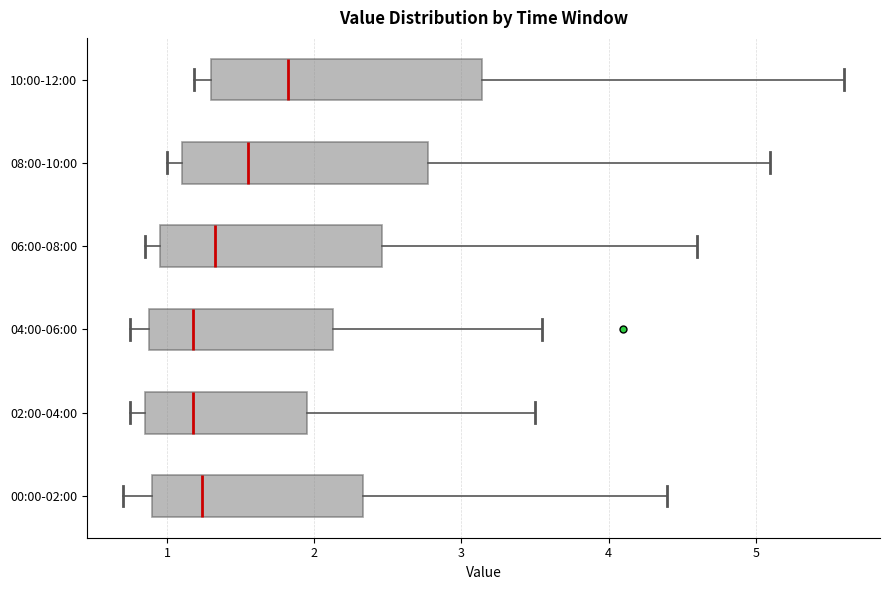

Reading bottom to top, transcribe this box plot: for each box, give where its median line is, the range the box spans, and where its two whiskers end, as read against the x-axis. The values are not printed on the chart, so give them approximately, as read against the axis.

00:00-02:00: median 1.2, box 0.9 to 2.3, whiskers 0.7 to 4.4
02:00-04:00: median 1.2, box 0.9 to 2.0, whiskers 0.8 to 3.5
04:00-06:00: median 1.2, box 0.9 to 2.1, whiskers 0.8 to 3.6
06:00-08:00: median 1.3, box 1.0 to 2.5, whiskers 0.9 to 4.6
08:00-10:00: median 1.6, box 1.1 to 2.8, whiskers 1.0 to 5.1
10:00-12:00: median 1.8, box 1.3 to 3.1, whiskers 1.2 to 5.6